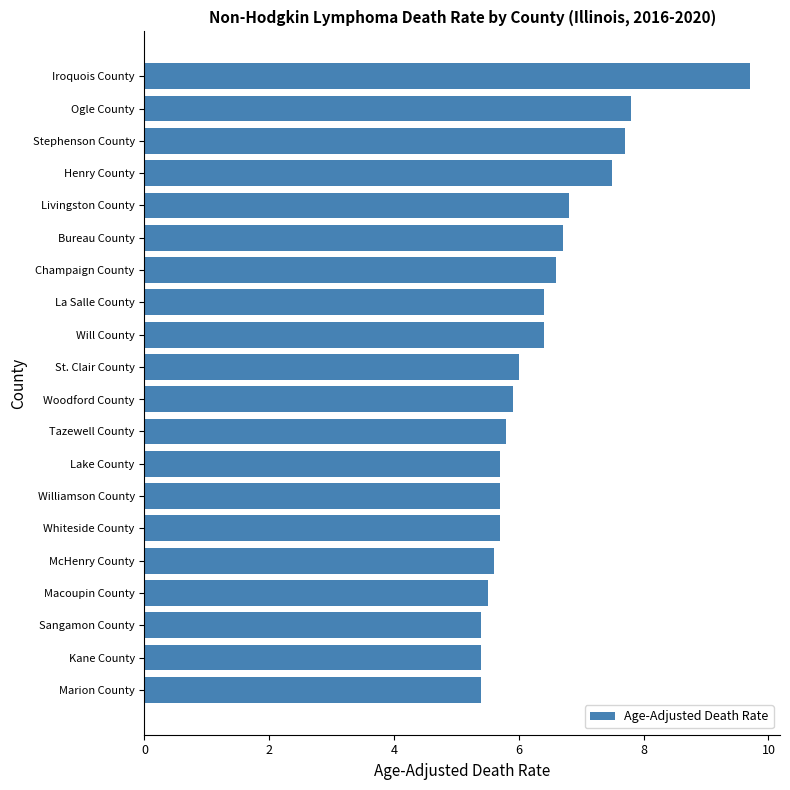

Are the bars horizontal?

Yes